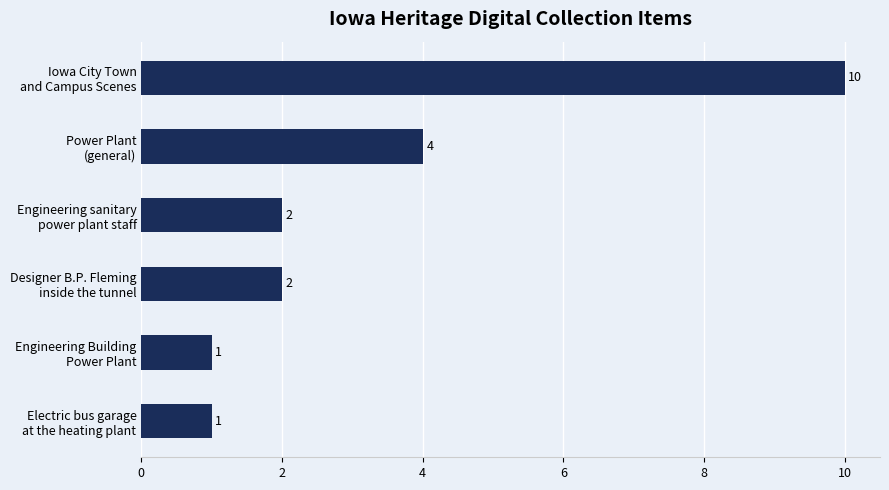

What is the sum of all values?

20